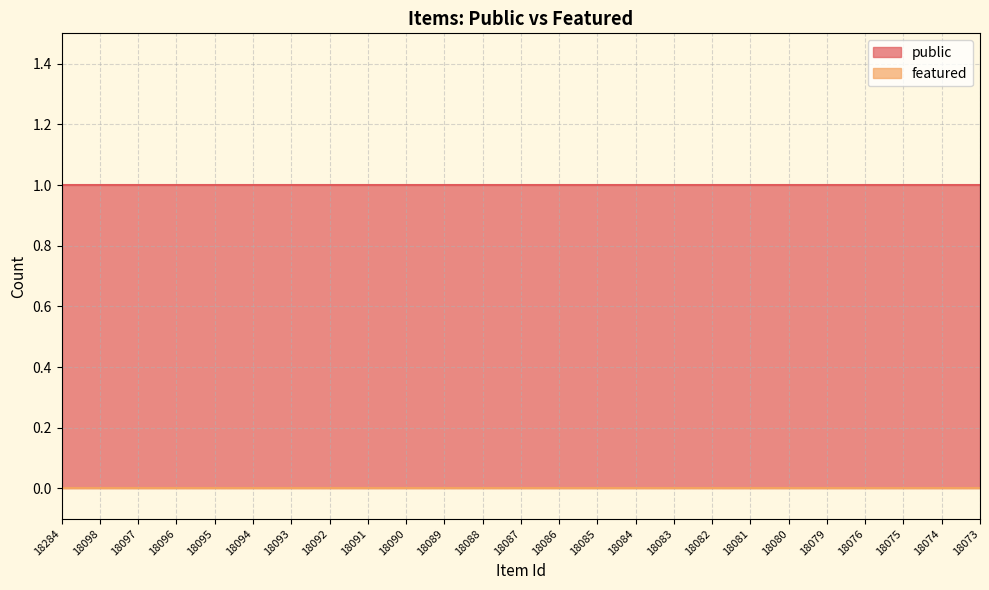

Between 18097 and 18096, which series saw the biggest shift?

public